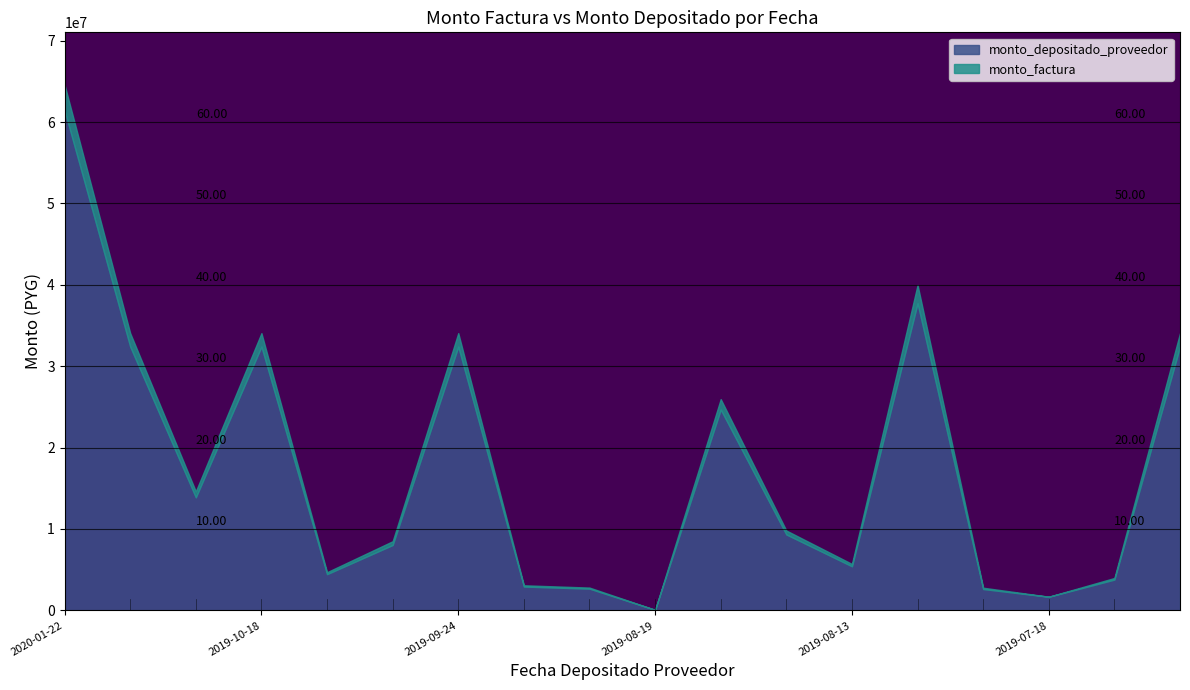

True or false: monto_depositado_proveedor has a value of 3434884 at 2019-08-13.

False